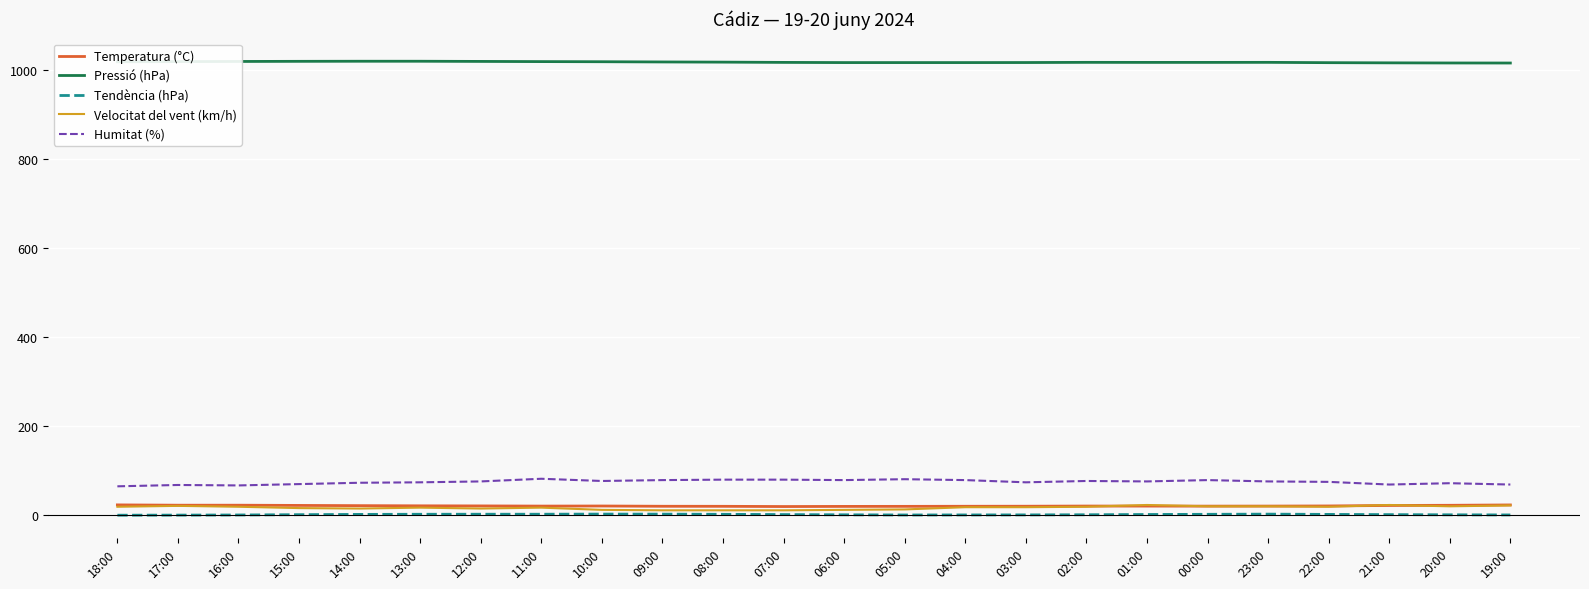

What is the lowest value of the Pressió (hPa) series?

1016.5